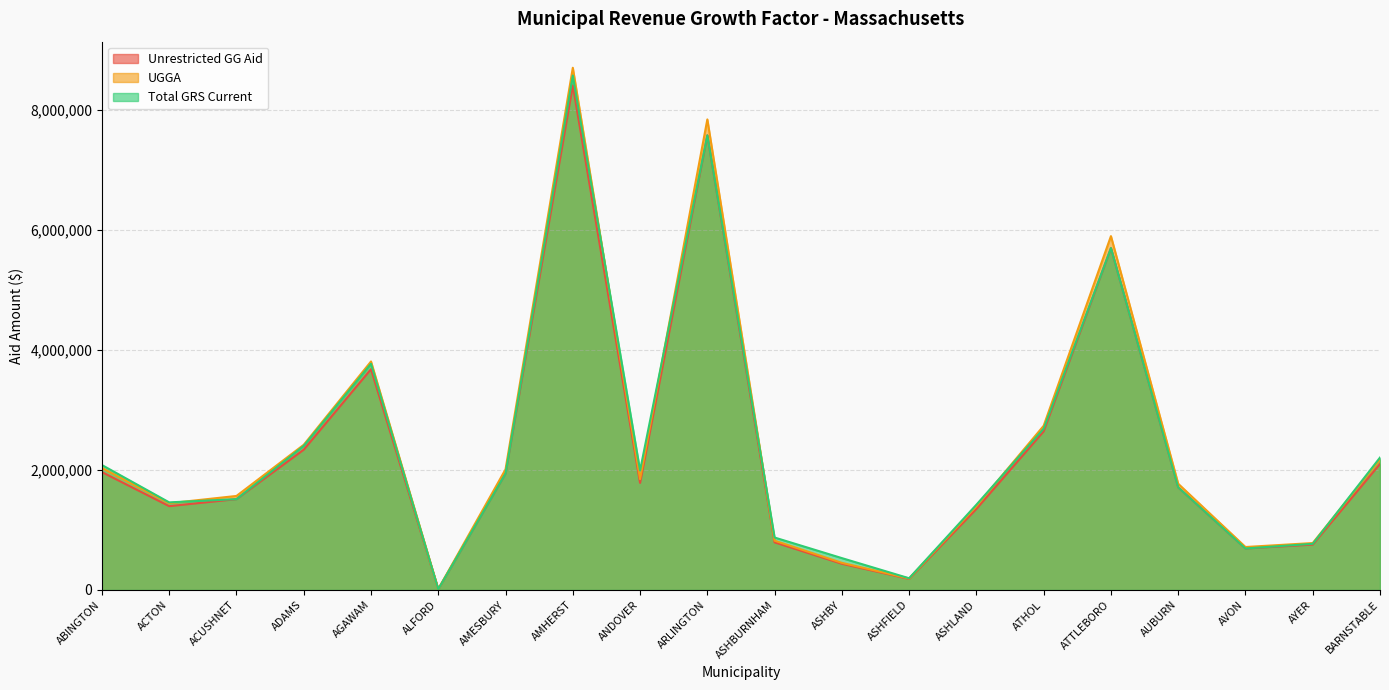

Count the number of categories in the chart.

20